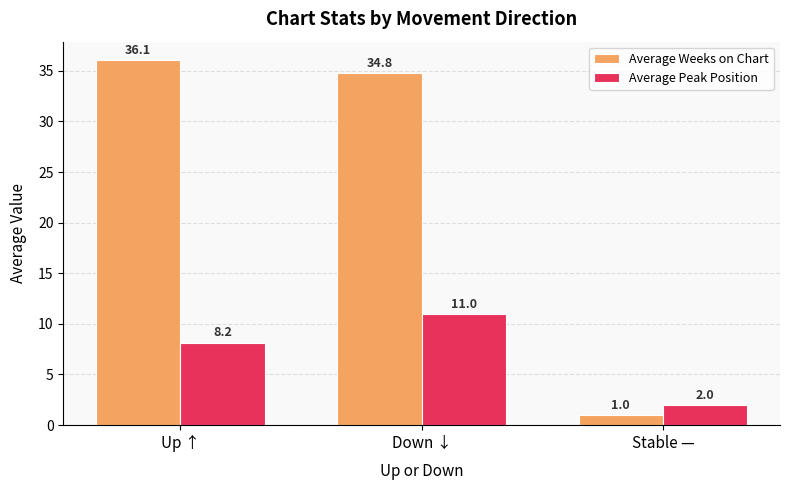

At which label does Average Weeks on Chart reach its minimum?

Stable —